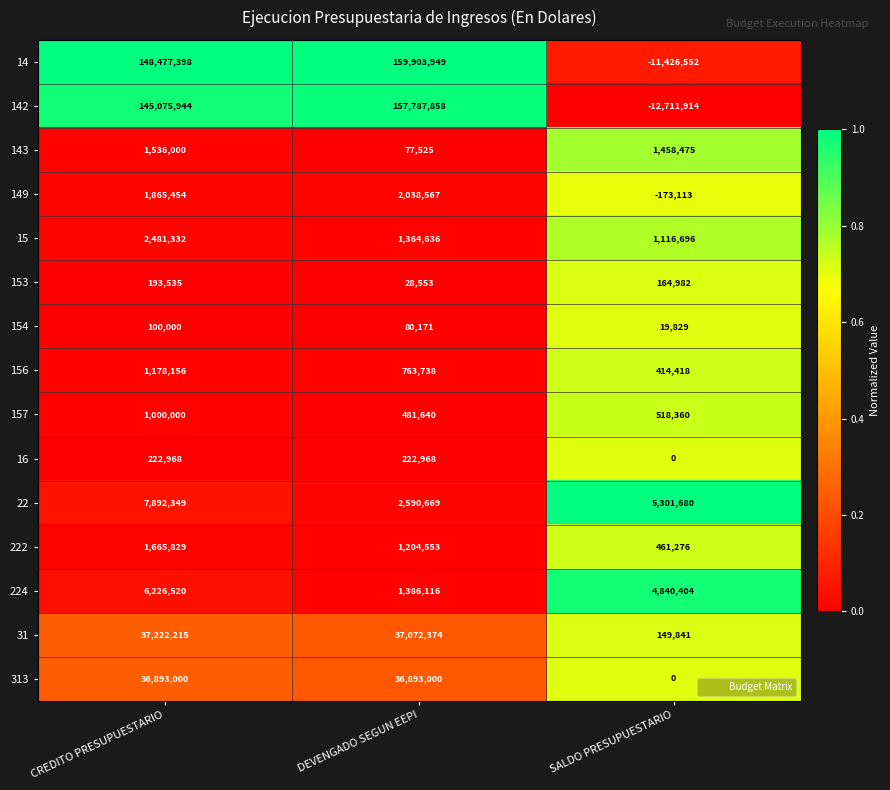

Rank the series by their maximum value, from highest to lowest.

14, 142, 31, 313, 22, 224, 15, 149, 222, 143, 156, 157, 16, 153, 154